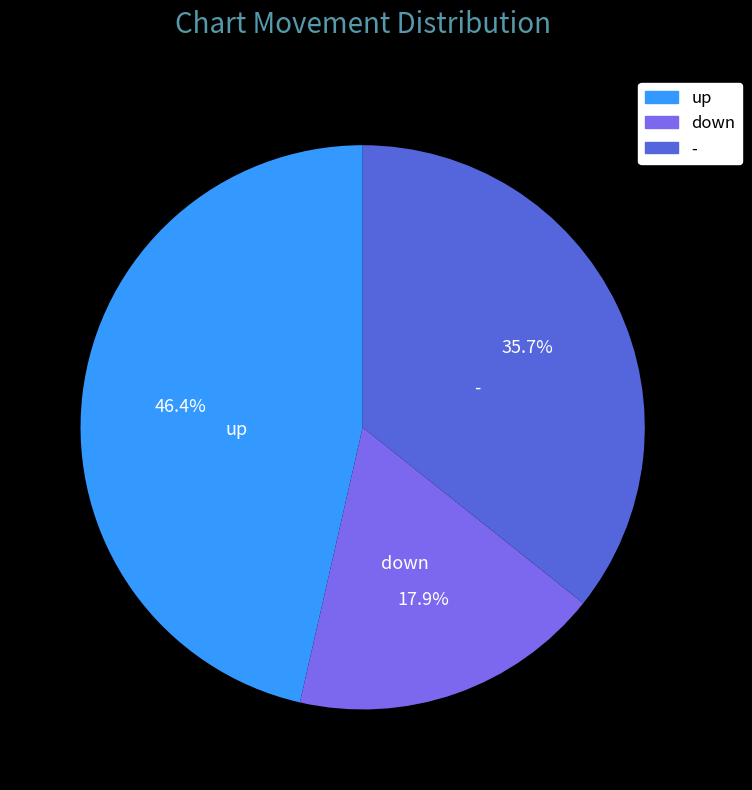

What percentage do - and down together represent?

53.6%